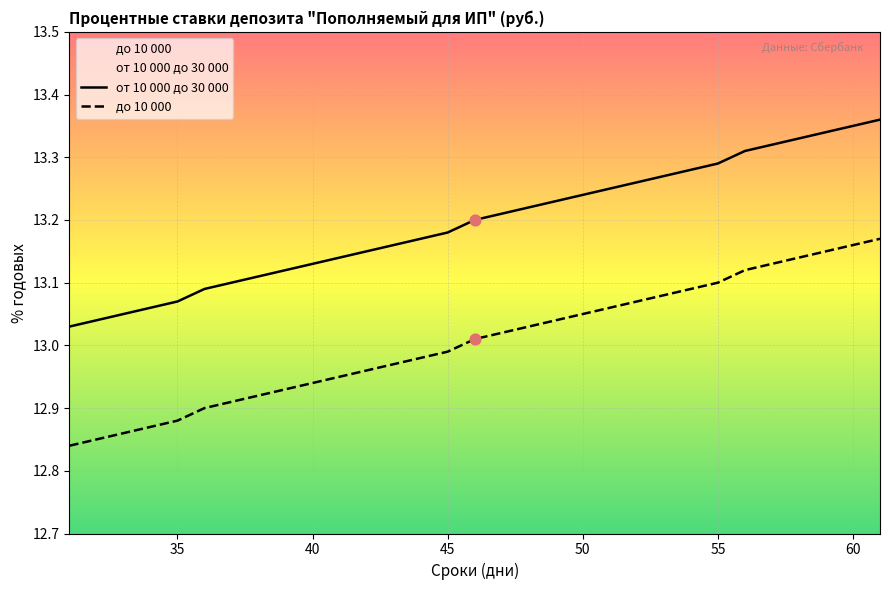

Which series contains the lowest Y value?

до 10 000